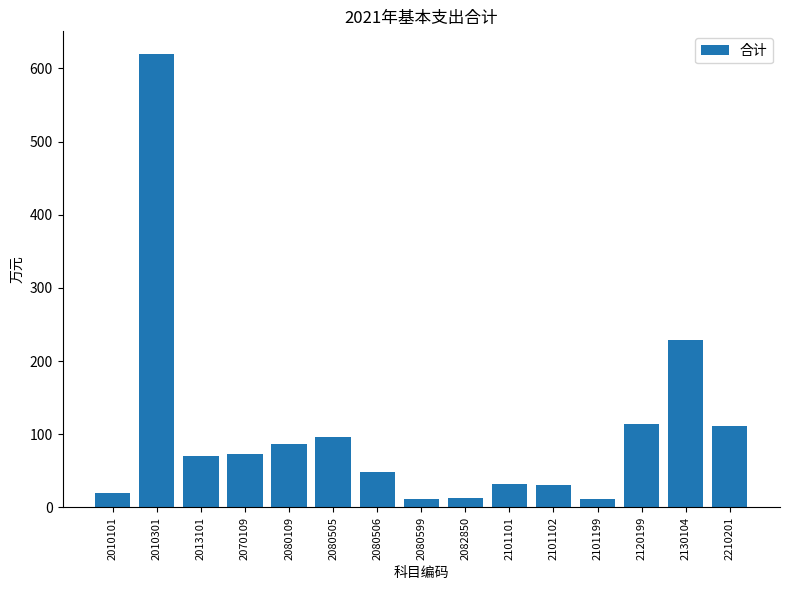

Read the value at 2070109.

73.2